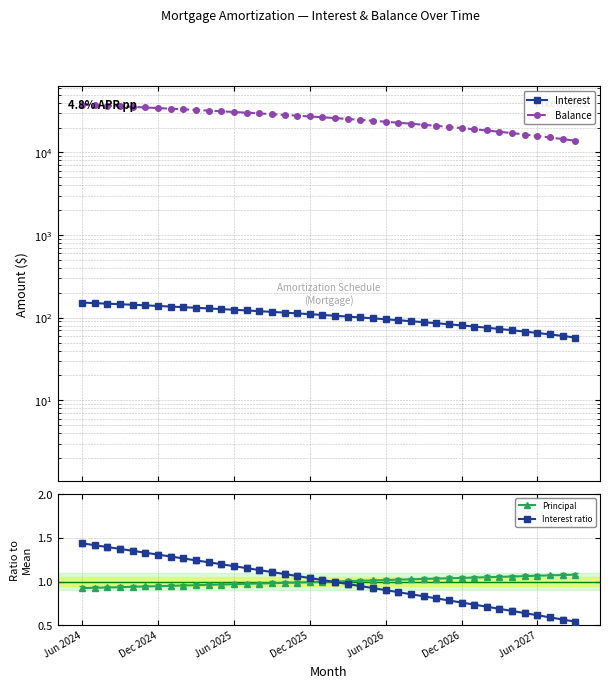

Where is Interest nearest to the value 104?

21